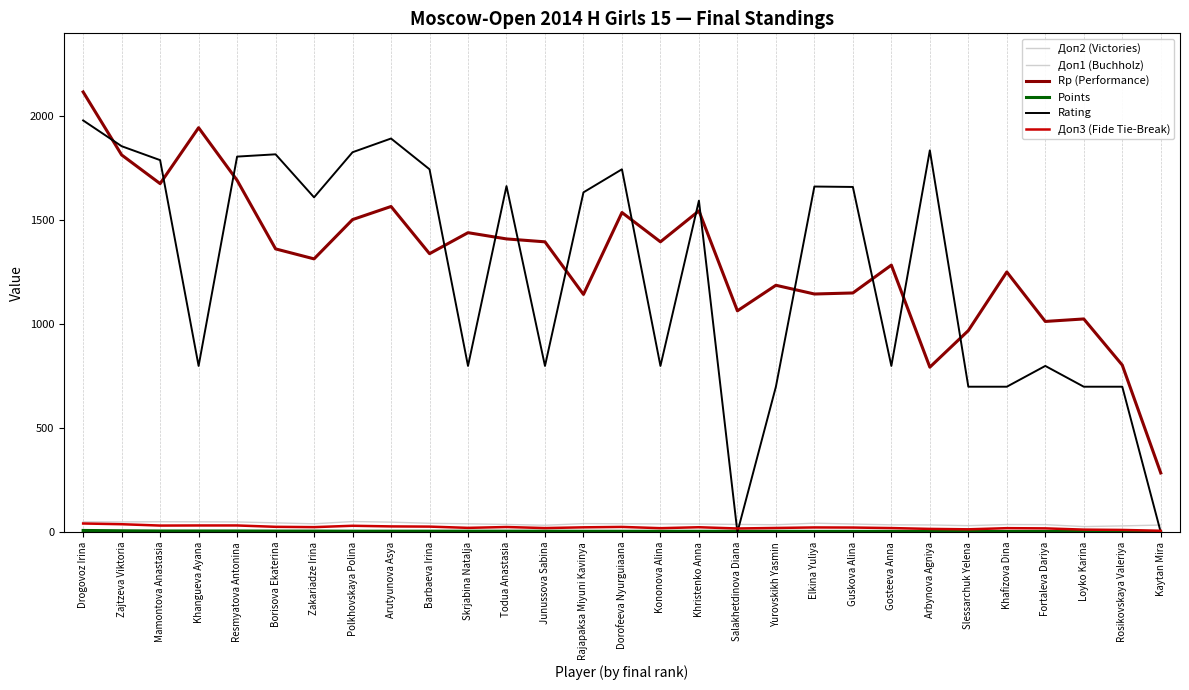

True or false: Доп1 (Buchholz) has more than 2 points higher than both neighbors.

True